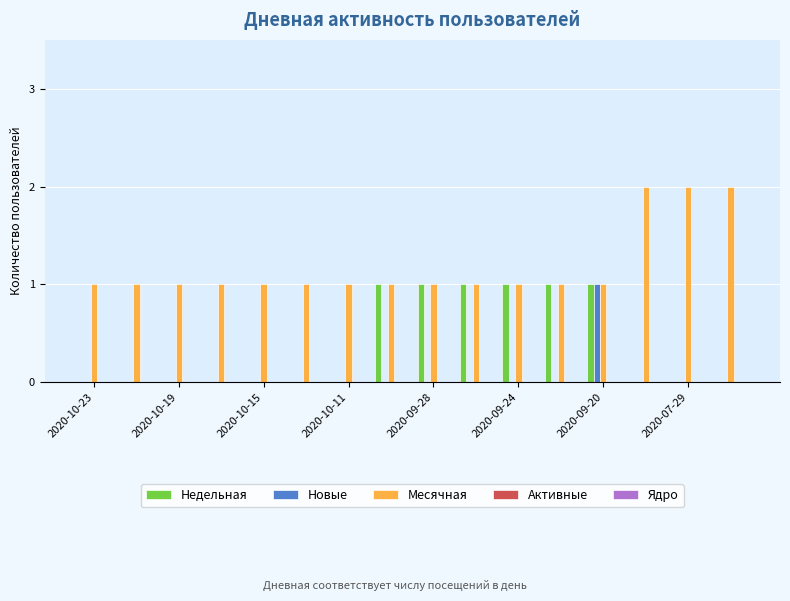

What is the average value of the Месячная series?

1